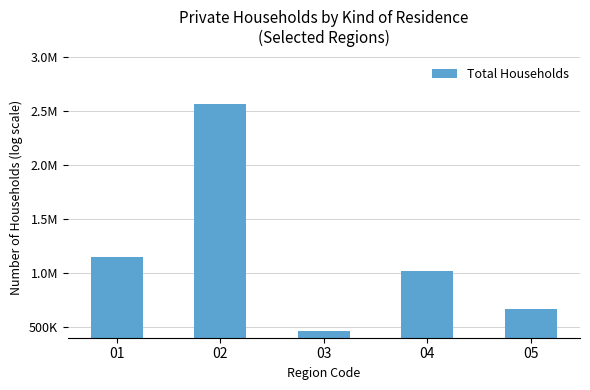

Does the chart contain any negative values?

No